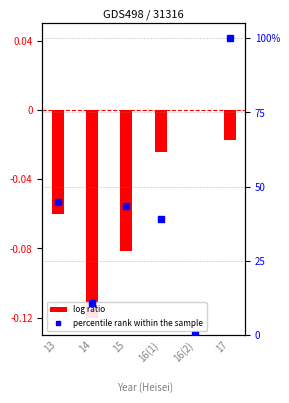

Between 14 and 16(2), which series saw the biggest shift?

percentile rank within the sample